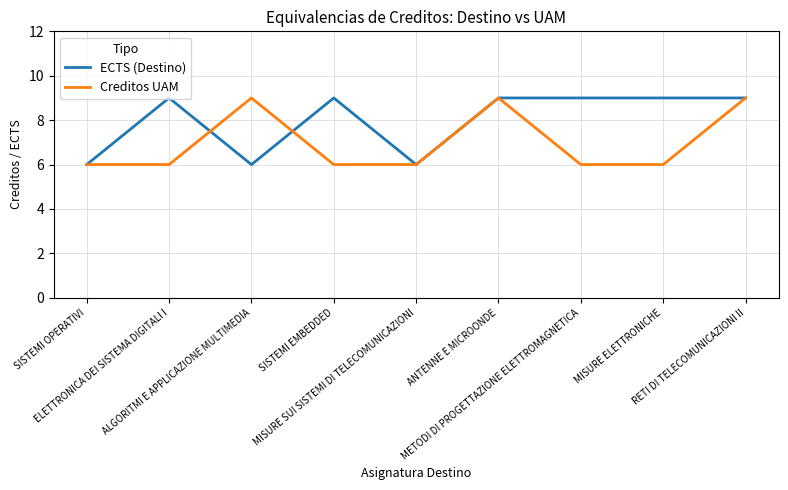

What is the sum of the ECTS (Destino) values at ALGORITMI E APPLICAZIONE MULTIMEDIA and SISTEMI OPERATIVI?

12